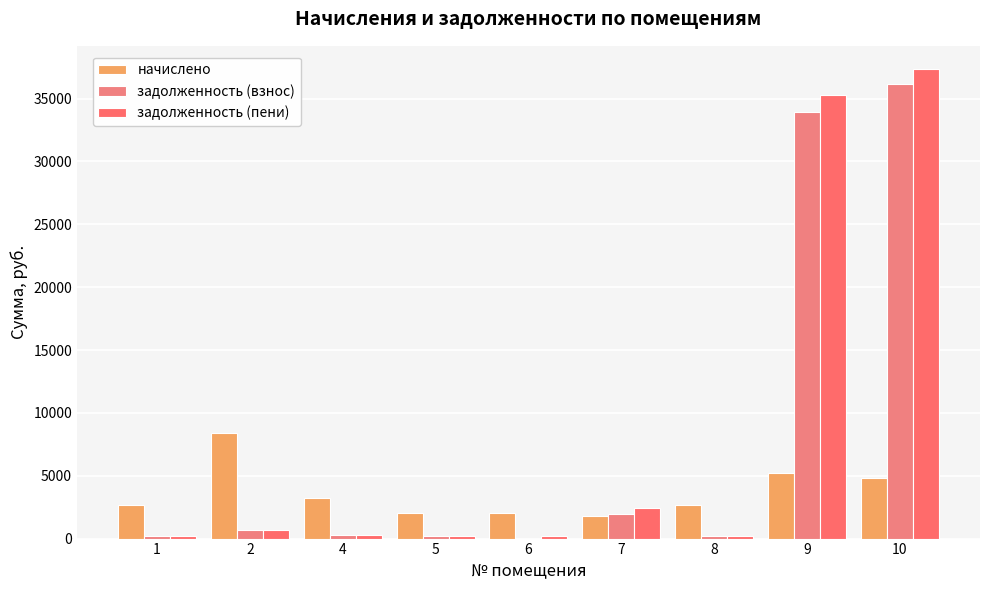

Are the bars horizontal?

No